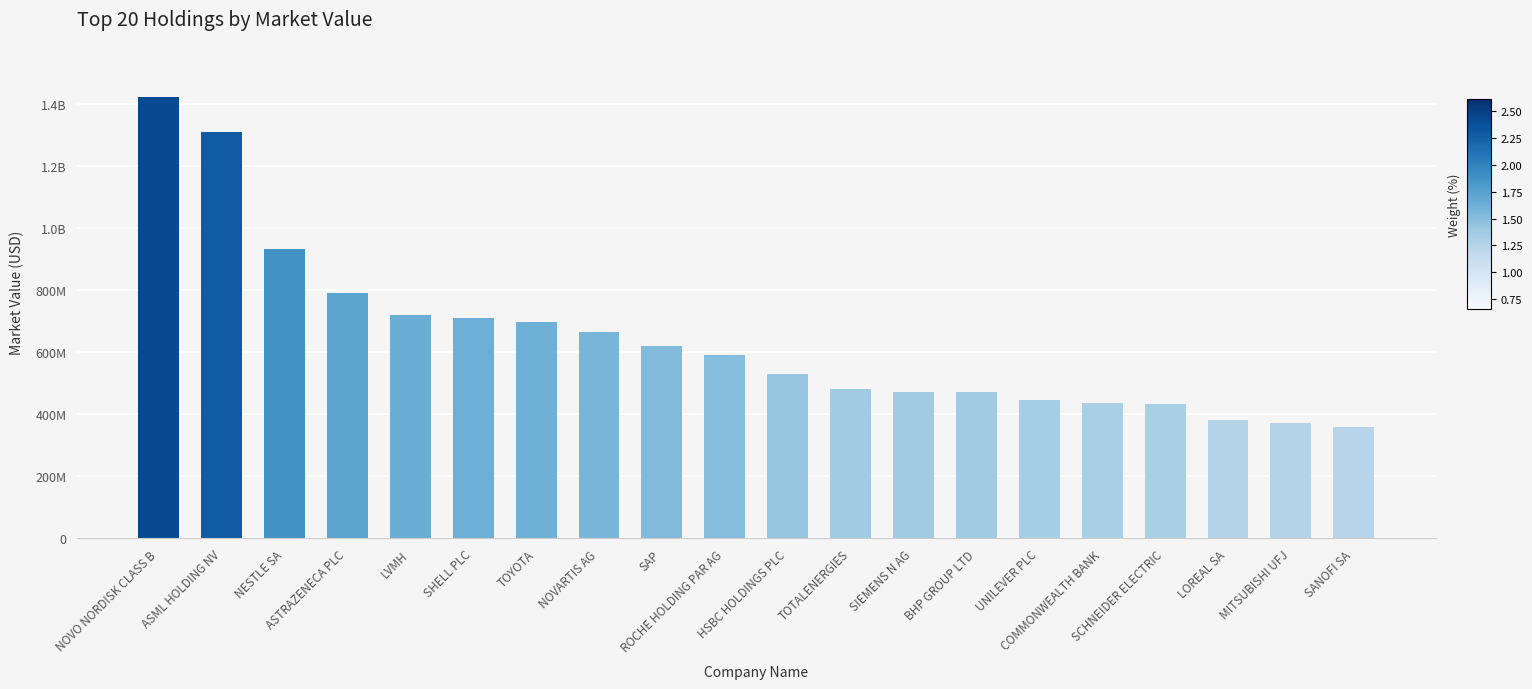

What is the label of the 9th bar from the left?

SAP